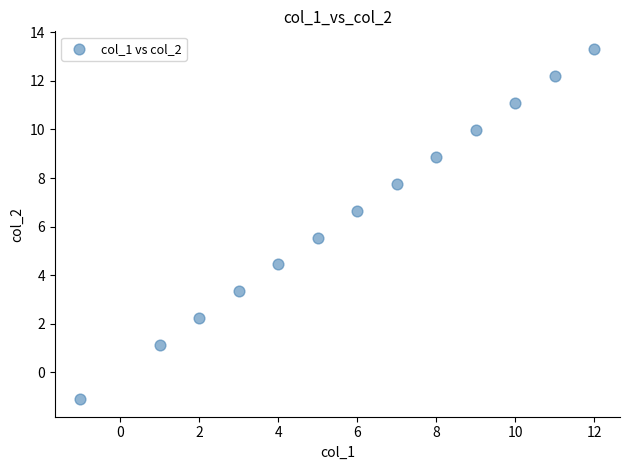

What is the range of Y values (max minus min)?

14.4